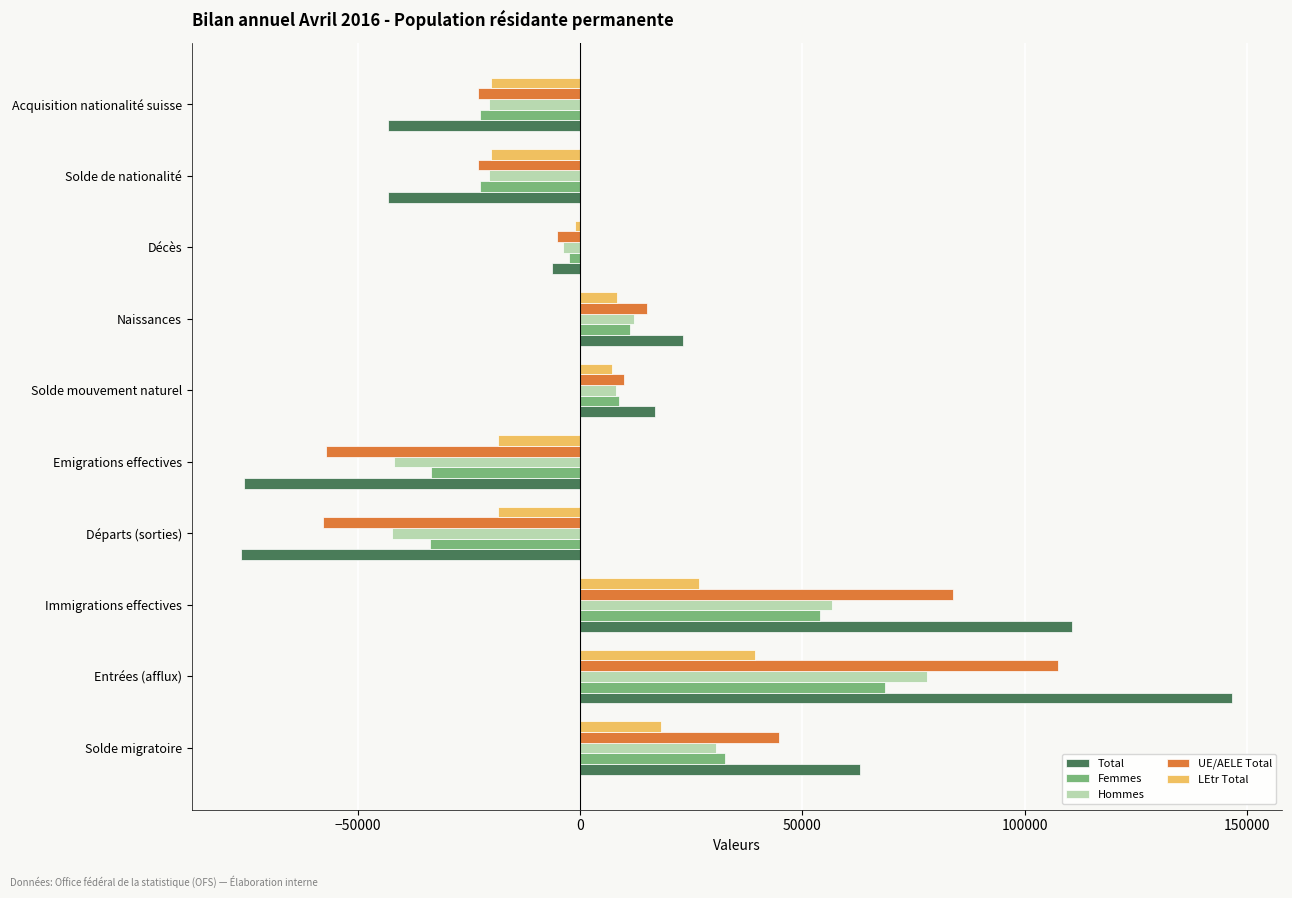

Is the value of UE/AELE Total at Décès greater than the value of Total at Naissances?

No